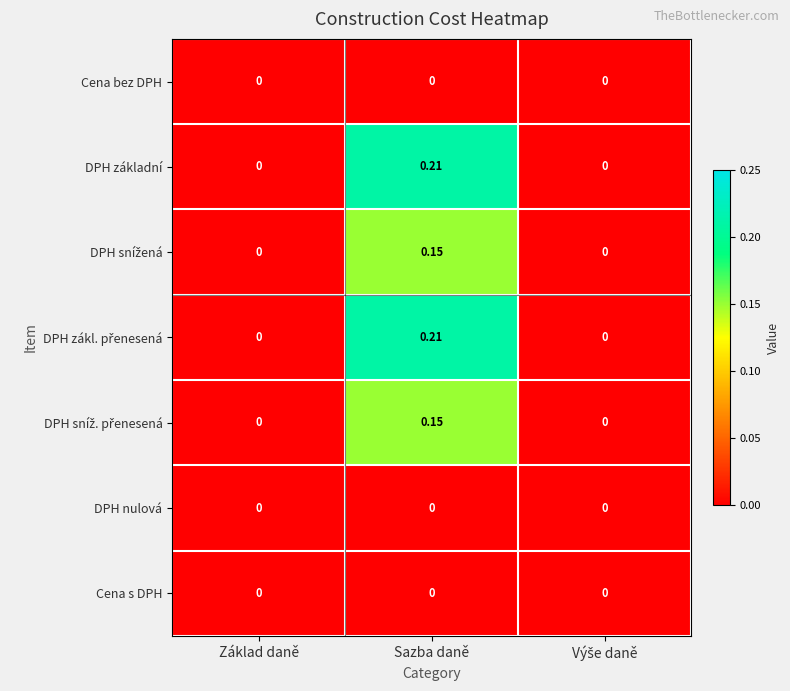

At which category is the sum across all series the highest?

Sazba daně